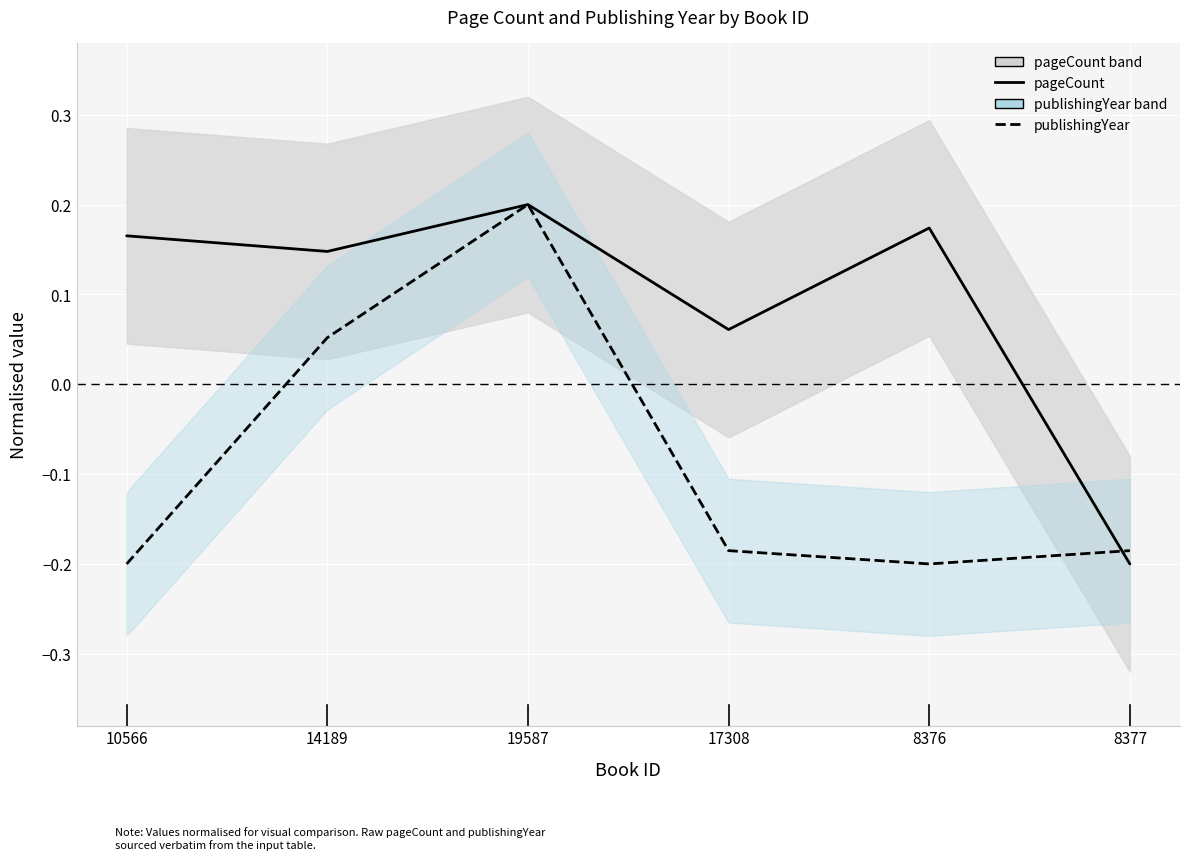

What is the highest value of the publishingYear series?

0.2